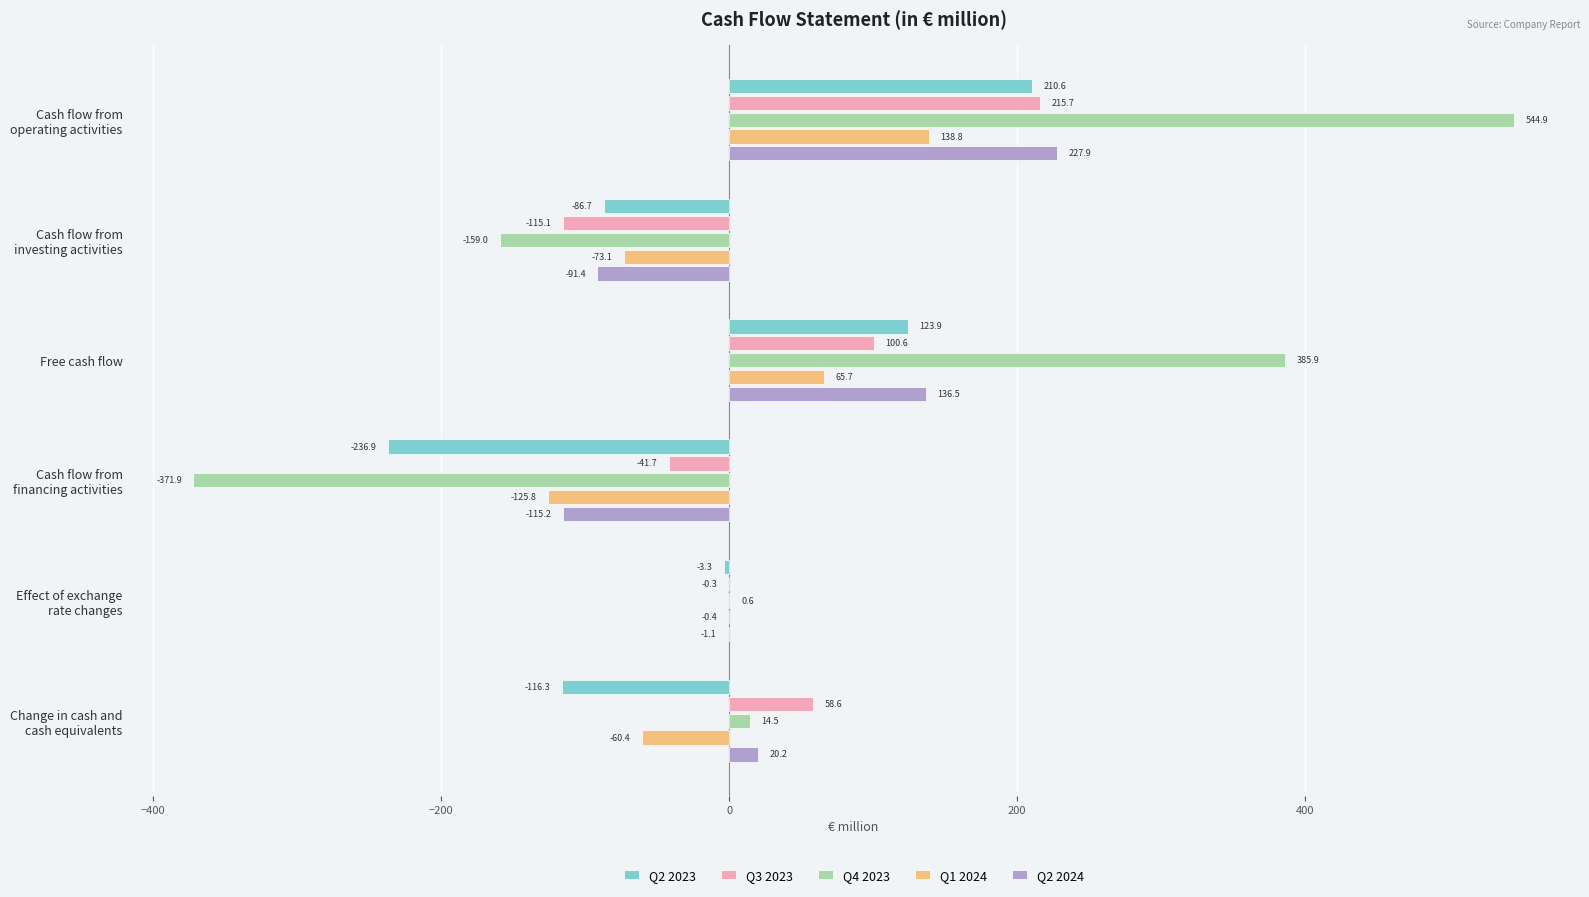

Which series has the widest spread of values?

Q4 2023